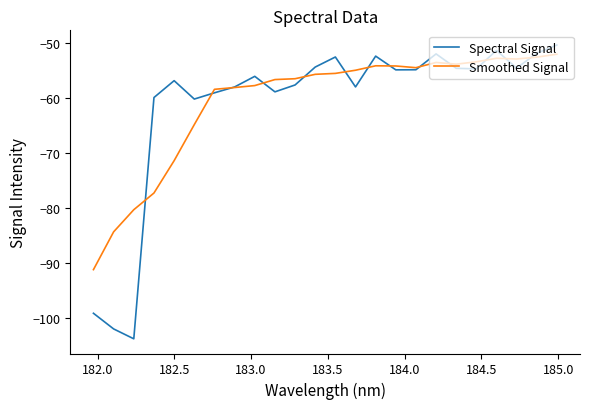

What is the lowest value of the Spectral Signal series?

-103.9